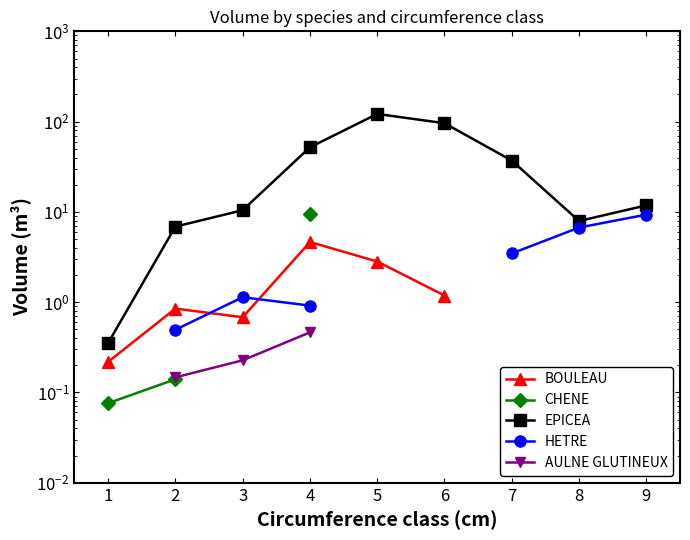

Between 7 and 5, which is larger?

5